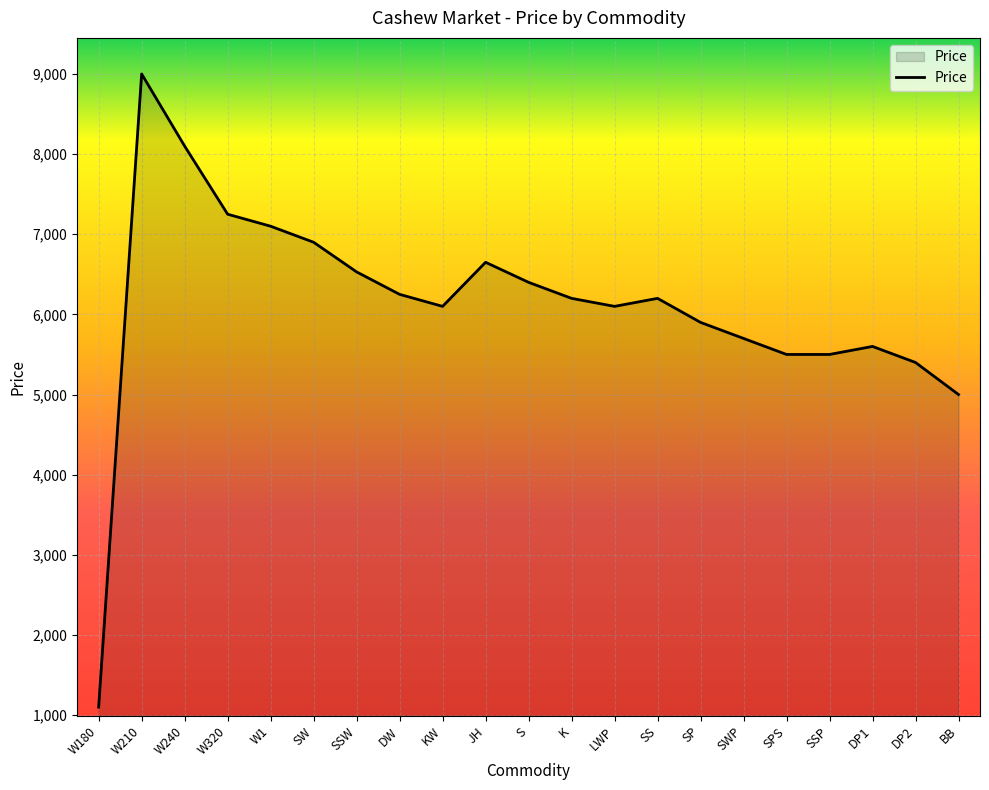

Does the chart have visible grid lines?

Yes